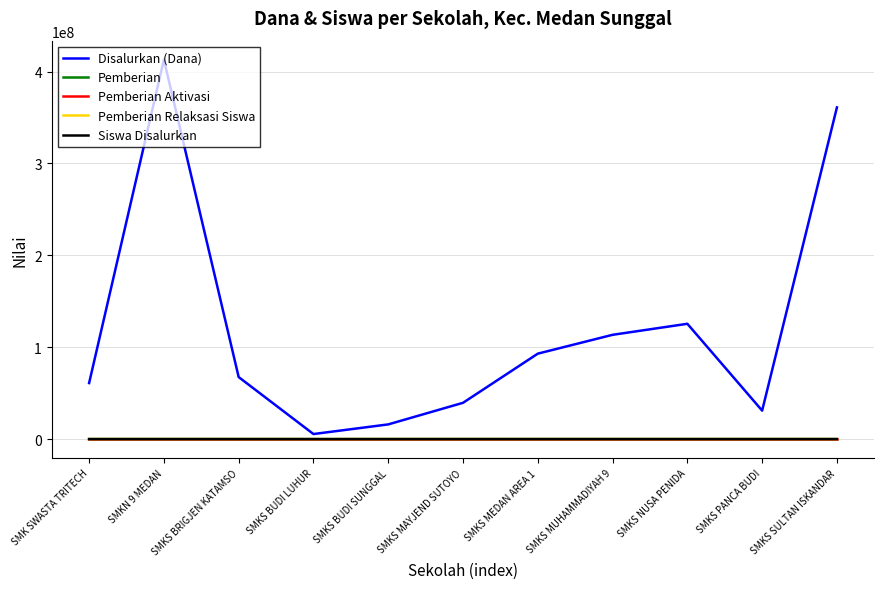

At which label does Pemberian first exceed 58?

SMKN 9 MEDAN